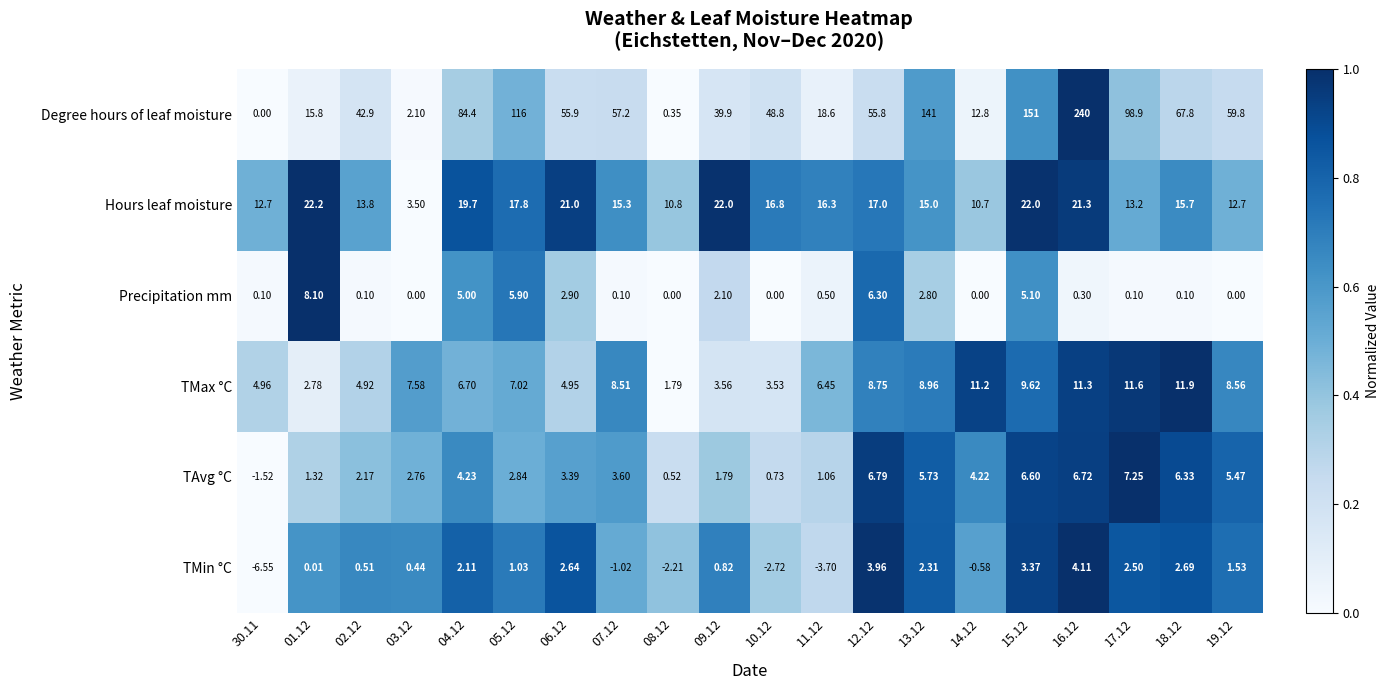

Which series changed the most between 03.12 and 11.12?

Degree hours of leaf moisture